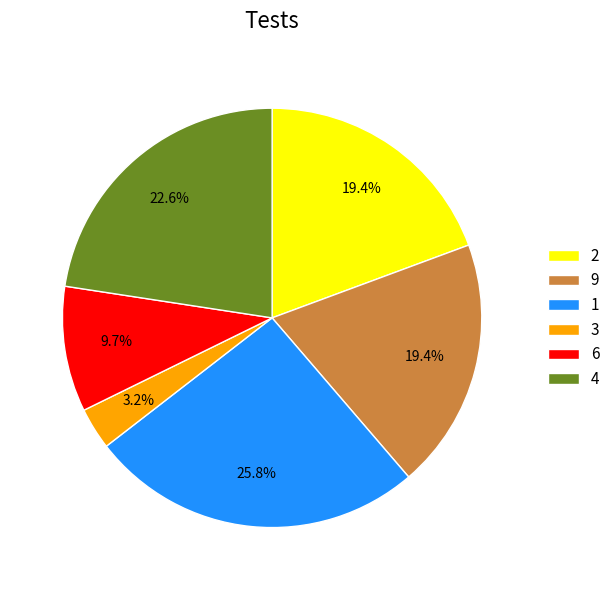

Is it true that 6 is 1% of the pie?

False